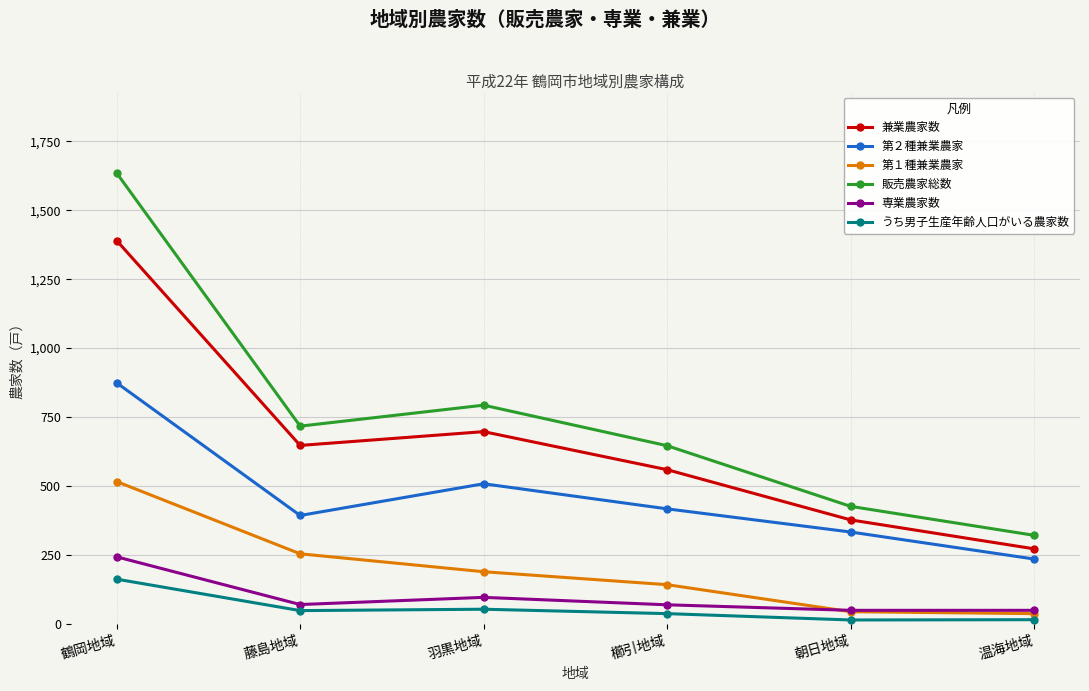

True or false: 第２種兼業農家 has a value of 1494 at 鶴岡地域.

False